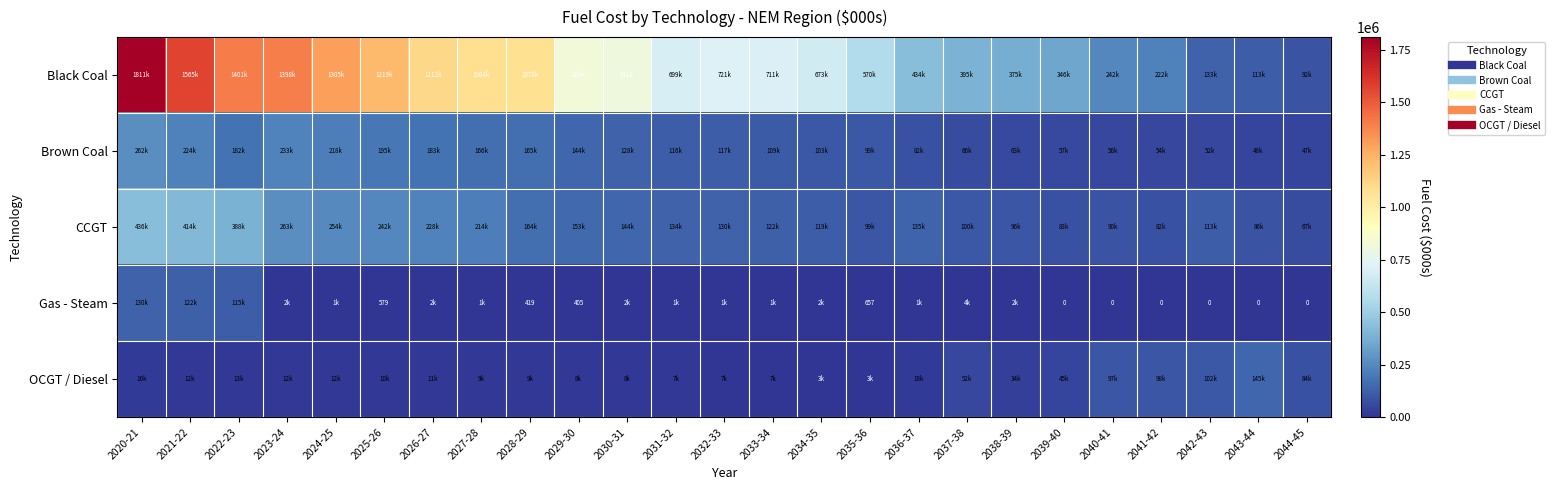

What is the maximum value for CCGT?

436178.7